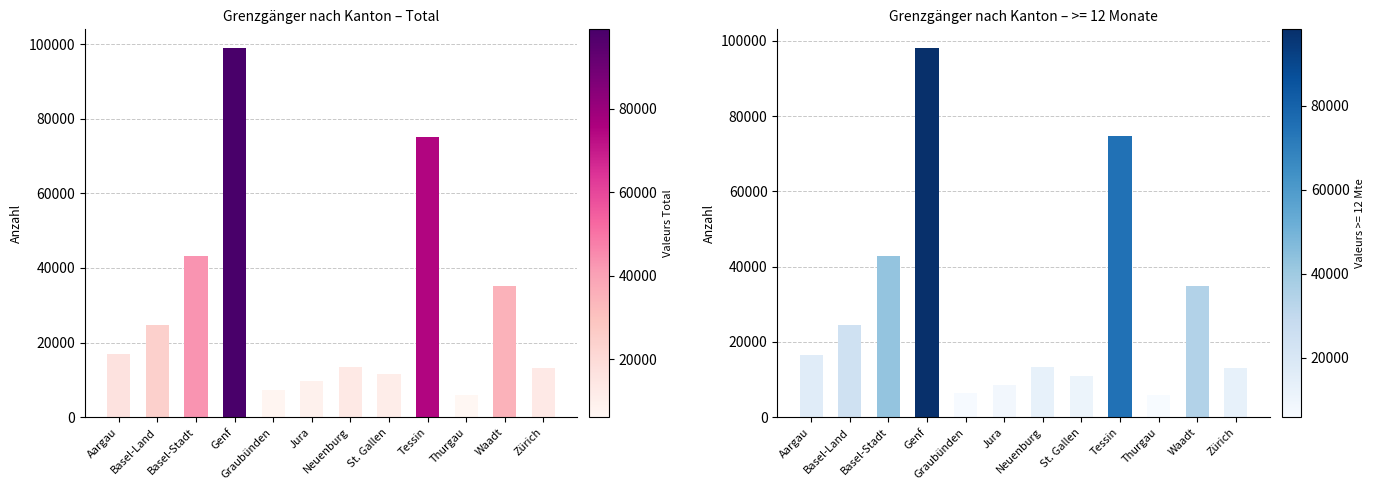

What is the minimum value shown in the chart?

6067